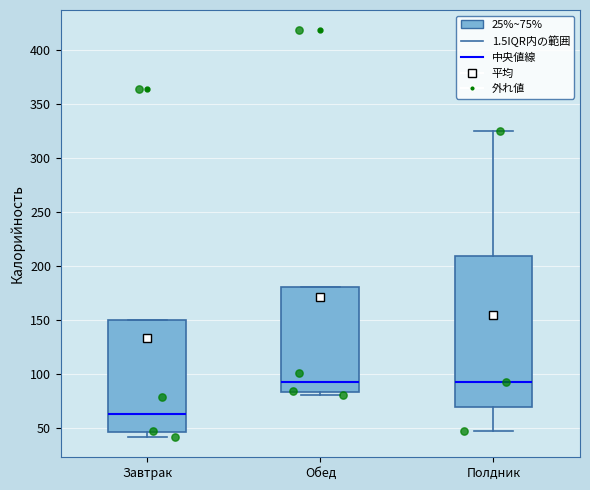

Where does the lower whisker of the box for Полдник end on the y-axis? The values are not printed on the chart, so give them approximately, as read against the axis.

45